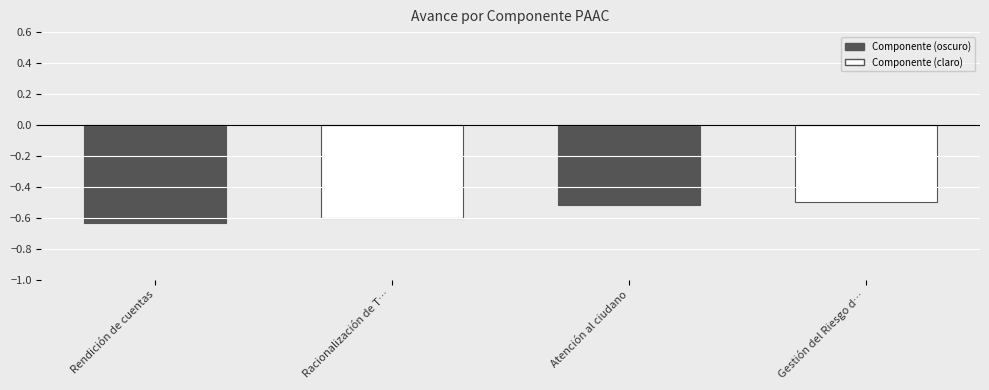

What is the sum of the values at Racionalización de T… and Rendición de cuentas?

-1.2